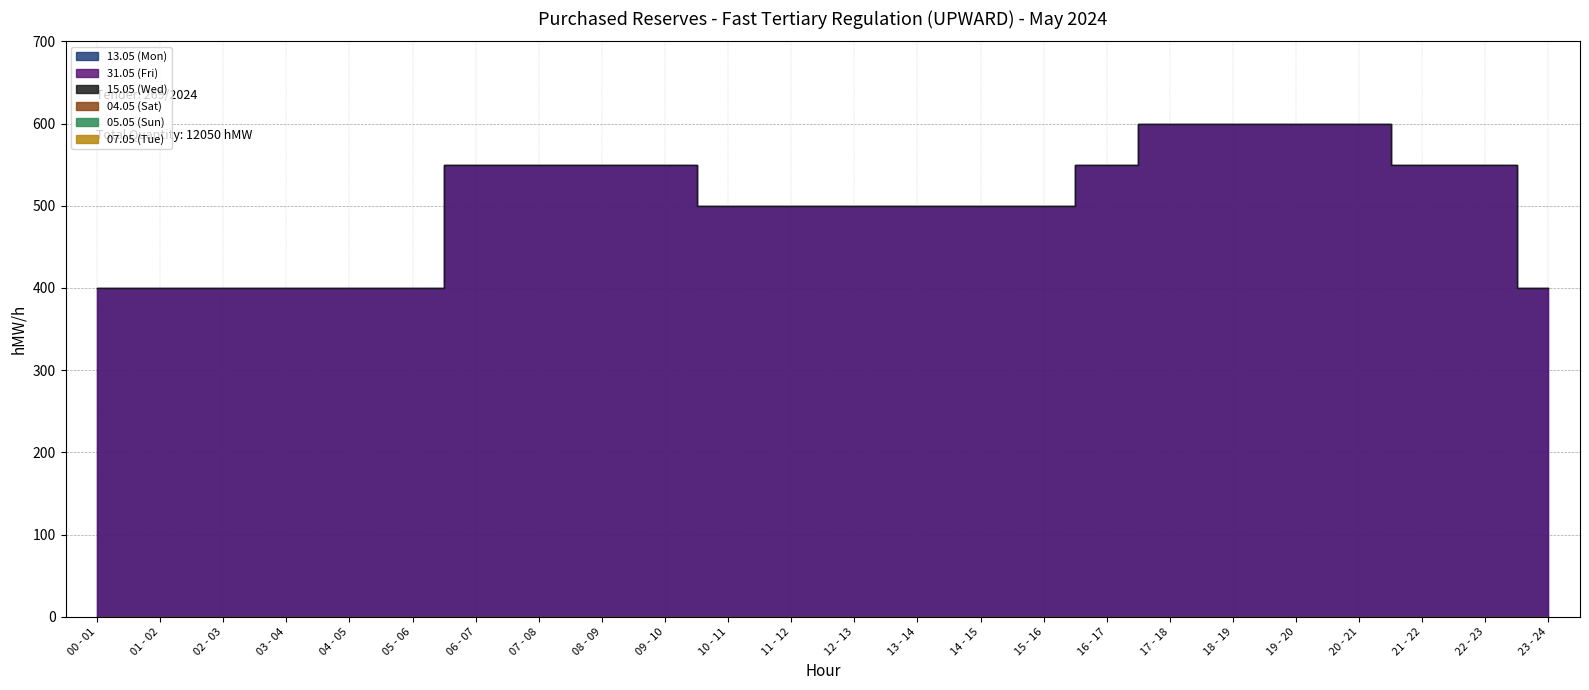

At which category is the sum across all series the highest?

17 - 18